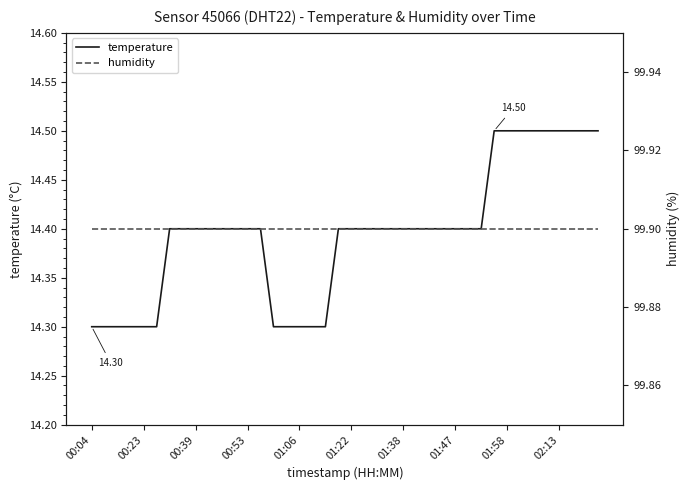

Between 34 and 21, which is larger?

34